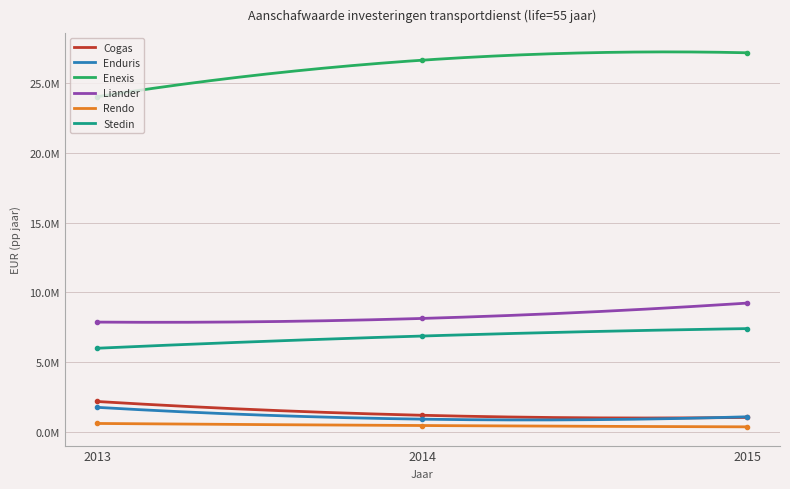

The value of Liander at 2015 is 2852702.6. True or false?

False